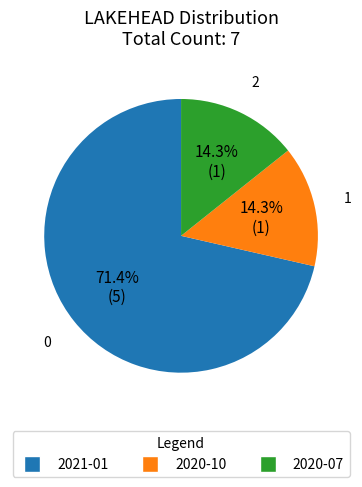

Does any single category account for the majority?

Yes